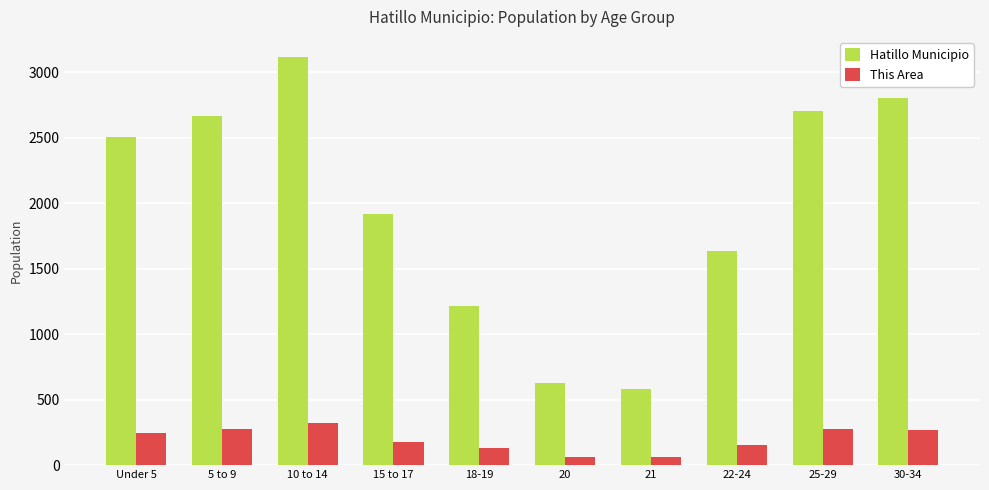

At how many categories does at least one series exceed 778?

8